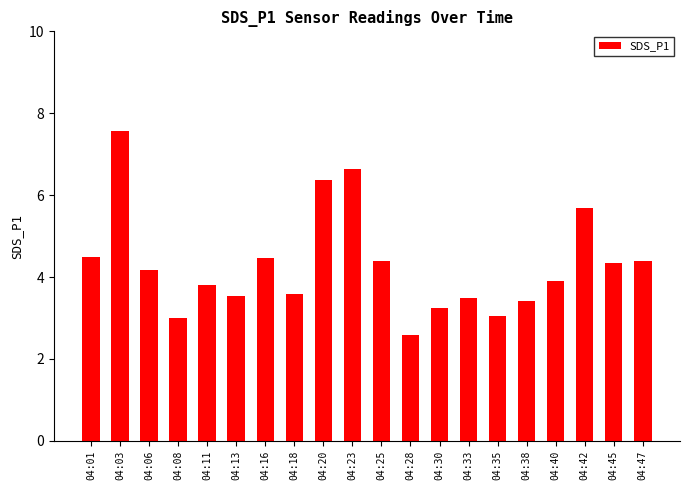

What is the value of the 10th bar from the left?

6.6